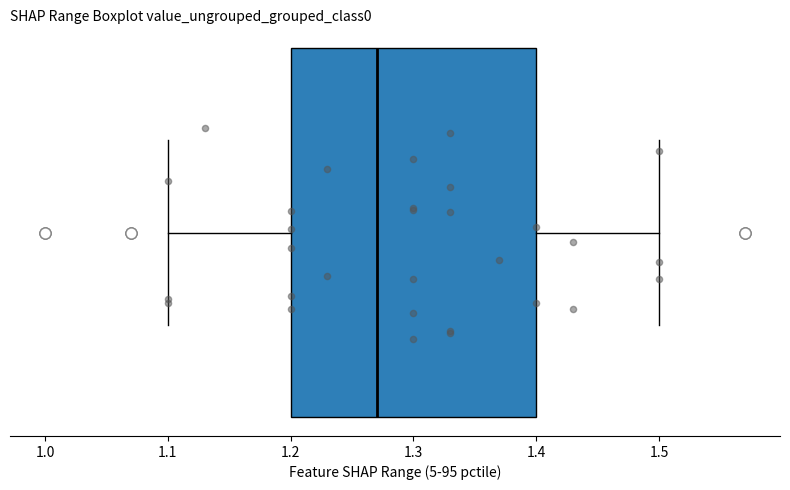

Where is the right edge of the box on the x-axis? The values are not printed on the chart, so give them approximately, as read against the axis.

1.40